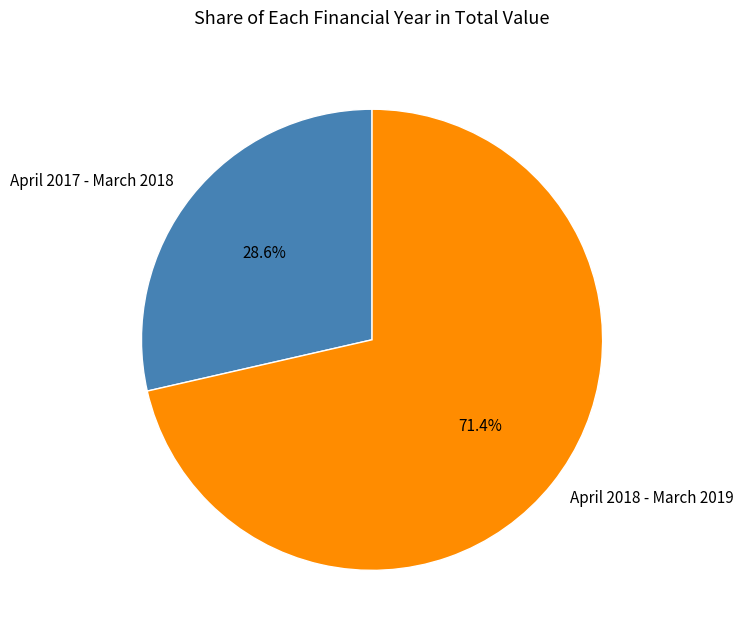

To the nearest percent, what percentage of the pie is April 2017 - March 2018?

29%